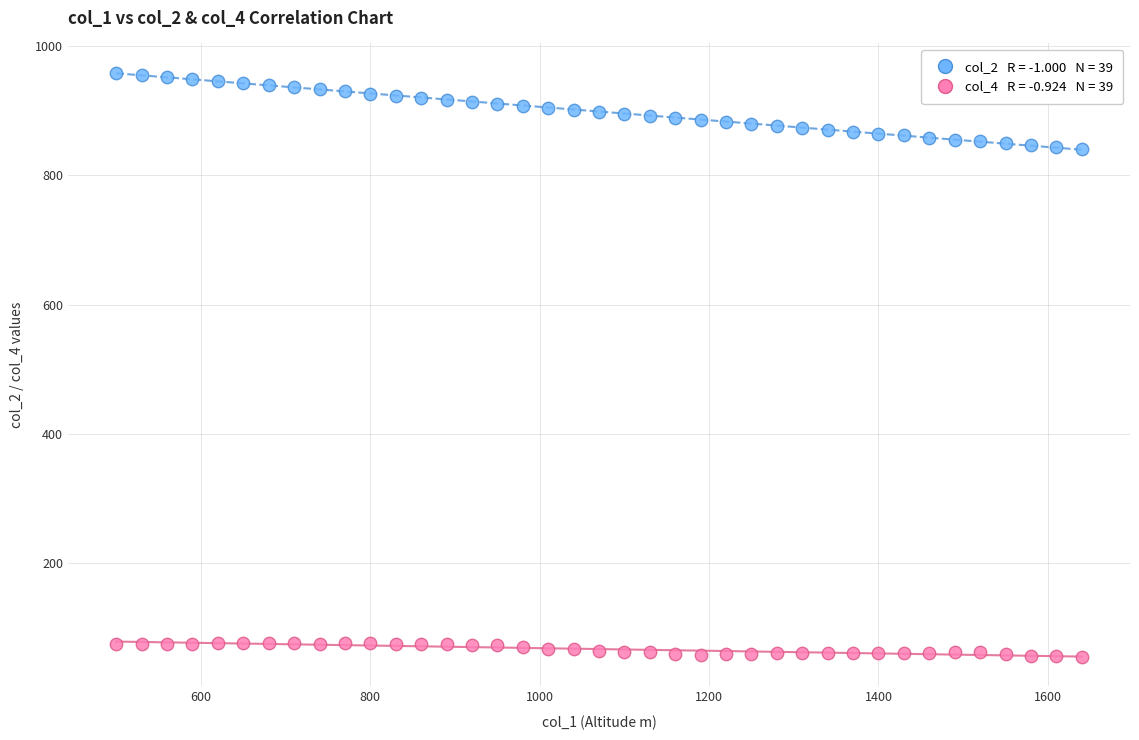

Across all data points, what is the range of X values (max minus min)?

1140.0